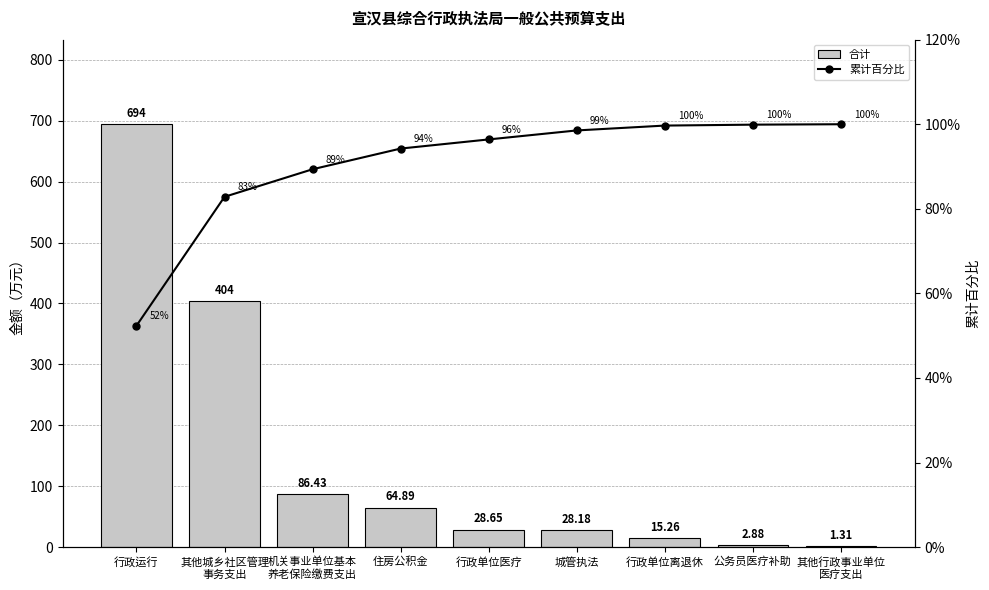

What is the minimum value for 合计?

1.3